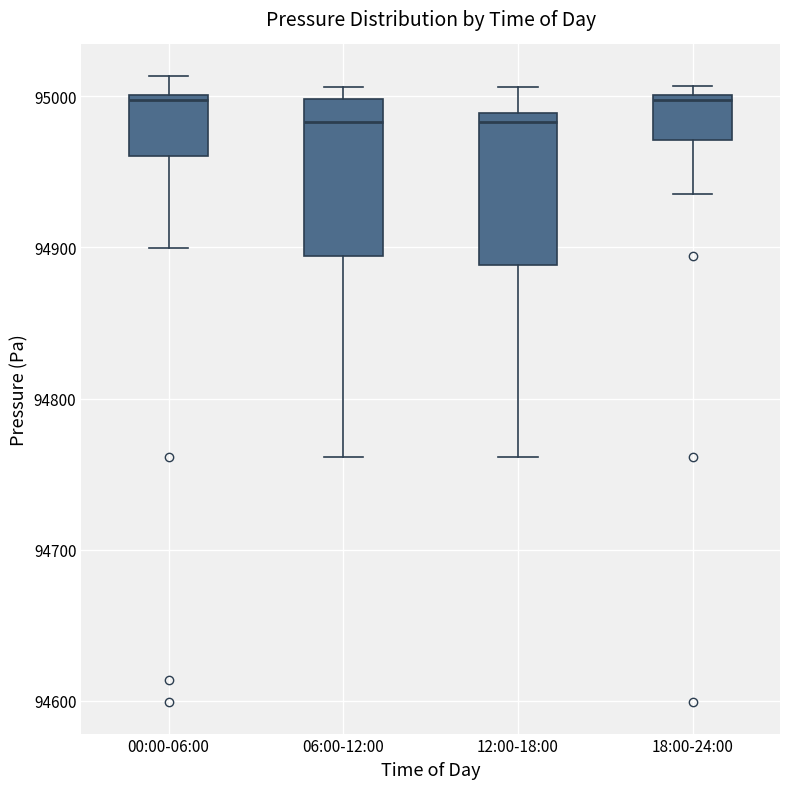

Reading left to right, read every box against the y-axis: the position of its median line, the range the box covers, and the ends of its whiskers. The values are not printed on the chart, so give them approximately, as read against the axis.

00:00-06:00: median 95000 (just below the box's upper edge), box 94960 to 95000, whiskers 94900 to 95010
06:00-12:00: median 94980, box 94890 to 95000, whiskers 94760 to 95010
12:00-18:00: median 94980, box 94890 to 94990, whiskers 94760 to 95010
18:00-24:00: median 95000 (just below the box's upper edge), box 94970 to 95000, whiskers 94940 to 95010